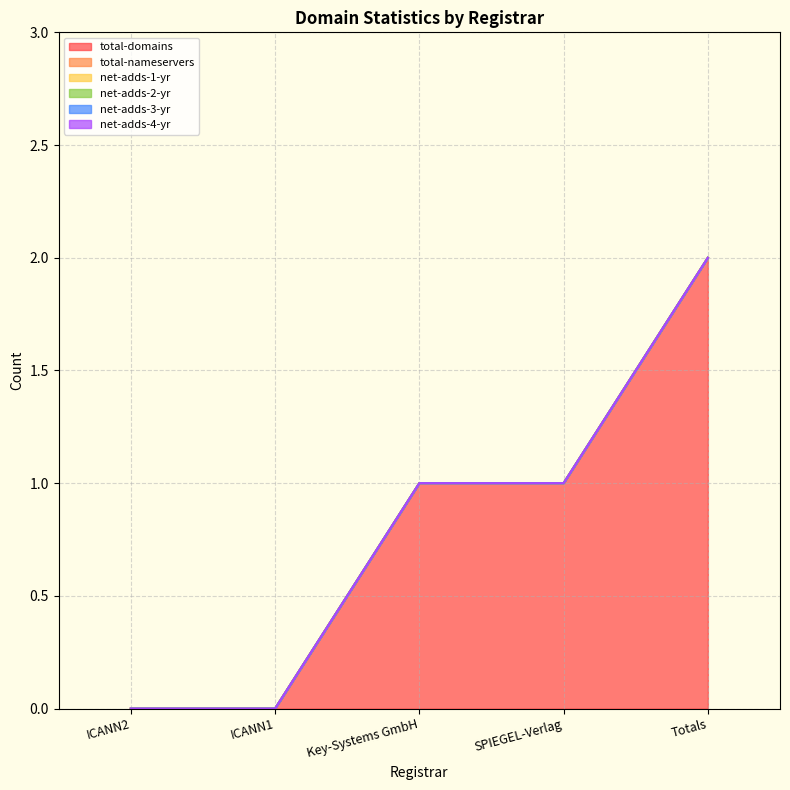

Reading right to left, extract all data points from this chart.

total-domains: Totals=2	SPIEGEL-Verlag=1	Key-Systems GmbH=1	ICANN1=0	ICANN2=0
total-nameservers: Totals=0	SPIEGEL-Verlag=0	Key-Systems GmbH=0	ICANN1=0	ICANN2=0
net-adds-1-yr: Totals=0	SPIEGEL-Verlag=0	Key-Systems GmbH=0	ICANN1=0	ICANN2=0
net-adds-2-yr: Totals=0	SPIEGEL-Verlag=0	Key-Systems GmbH=0	ICANN1=0	ICANN2=0
net-adds-3-yr: Totals=0	SPIEGEL-Verlag=0	Key-Systems GmbH=0	ICANN1=0	ICANN2=0
net-adds-4-yr: Totals=0	SPIEGEL-Verlag=0	Key-Systems GmbH=0	ICANN1=0	ICANN2=0